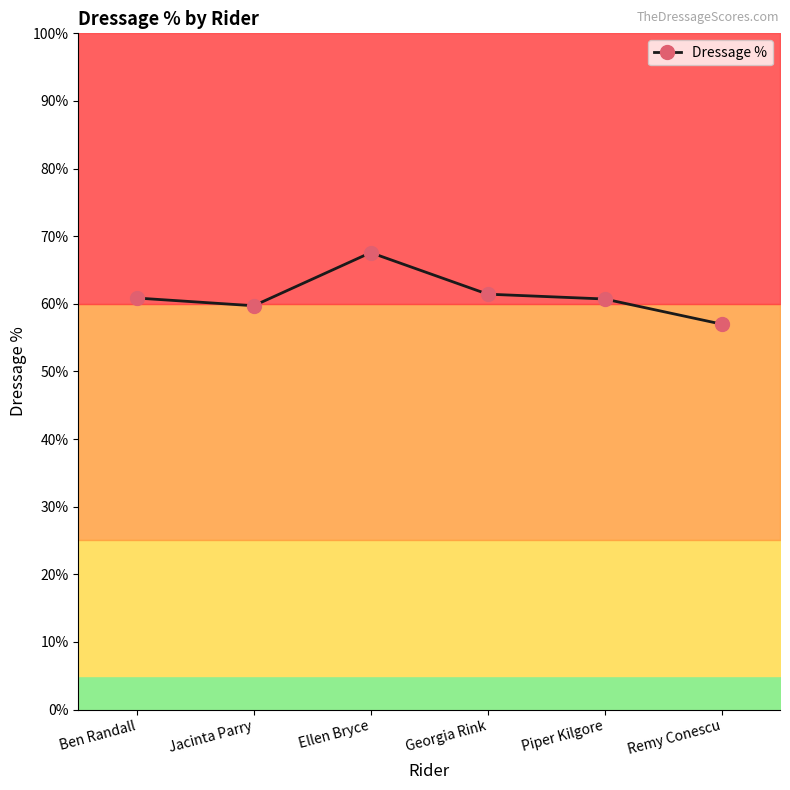

Reading left to right, what are all the values shown in this chart?

60.9	59.7	67.6	61.4	60.7	57.0